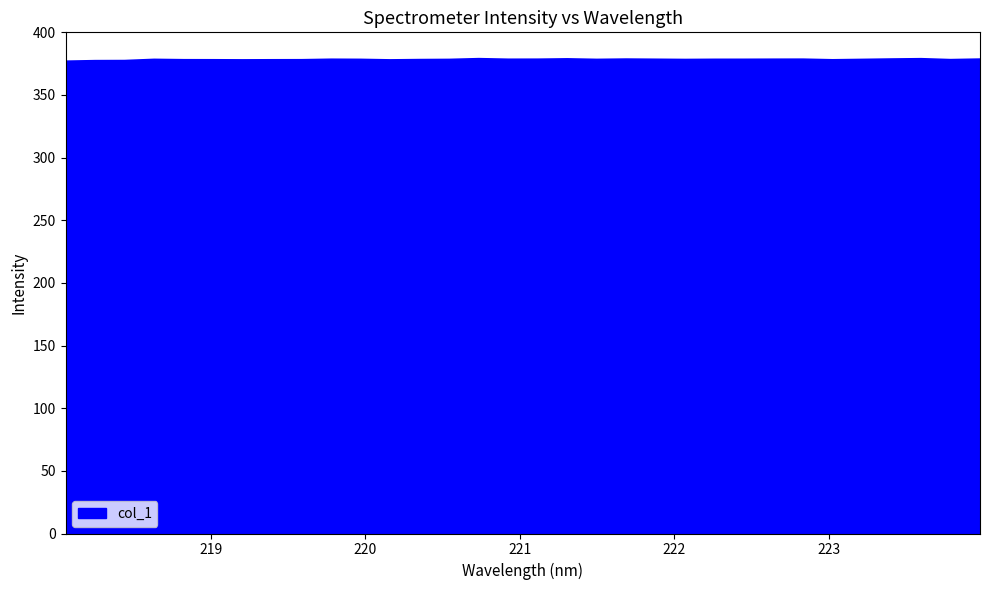

What is the sum of all values?

12100.1